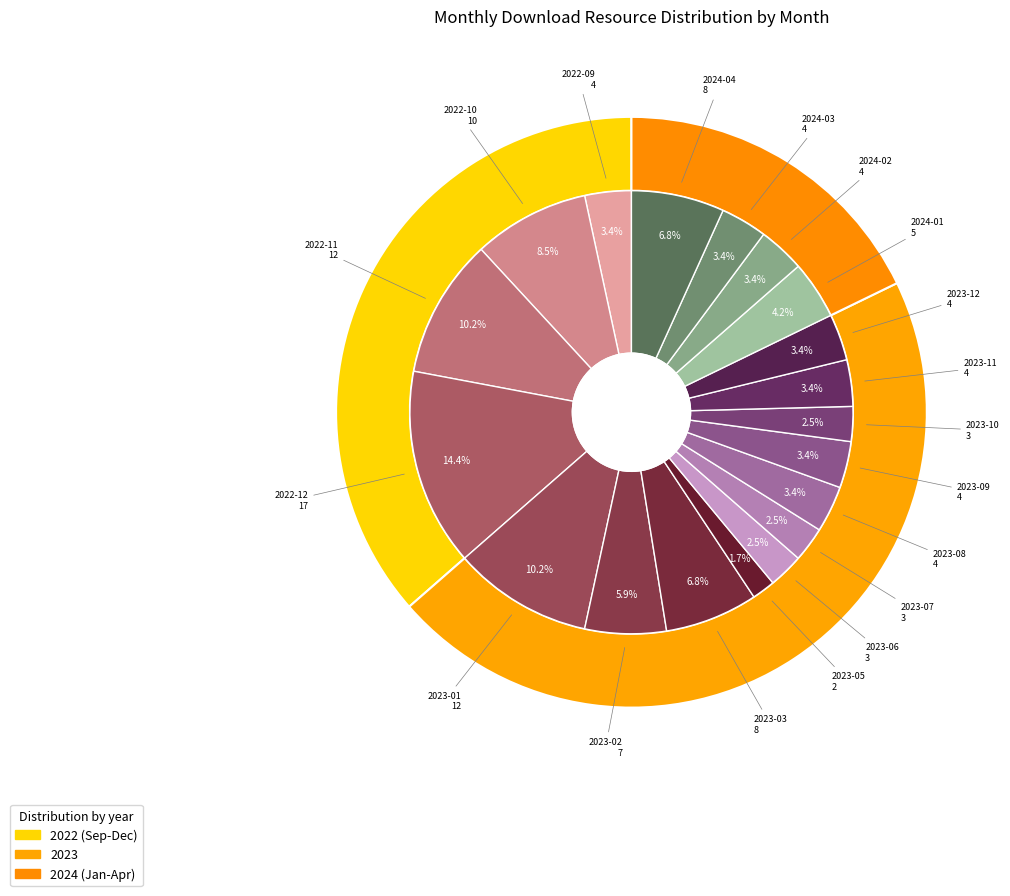

What is the largest slice in the pie chart?

2022-12